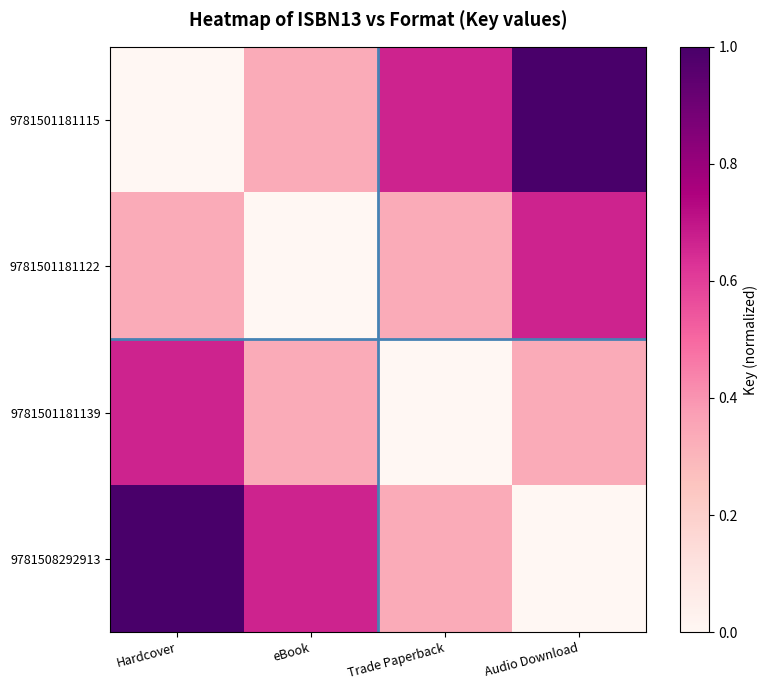

Rank the series at eBook from lowest to highest value.

9781501181122, 9781501181115, 9781501181139, 9781508292913